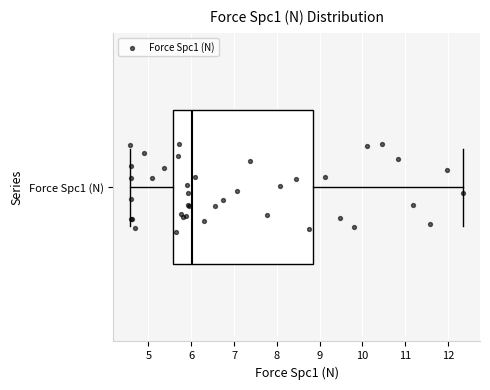

Read this box plot against the x-axis: the position of the median line, the range covered by the box, and the ends of both whiskers. The values are not printed on the chart, so give them approximately, as read against the axis.

median 6.0, box 5.6 to 8.8, whiskers 4.6 to 12.4